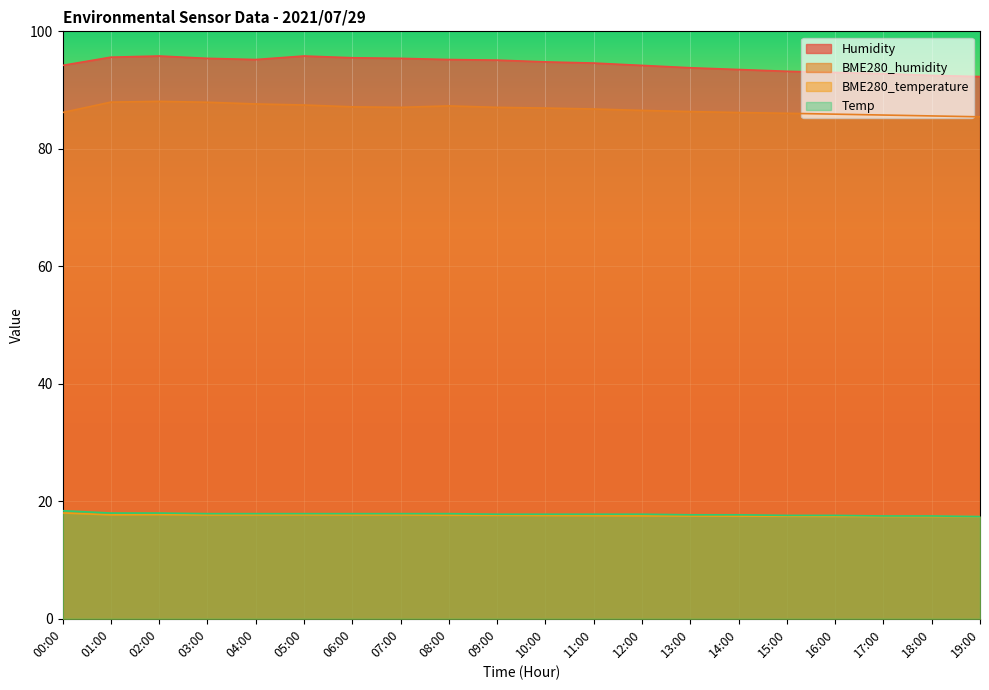

What is the sum of the Temp values at 06:00 and 18:00?

35.4